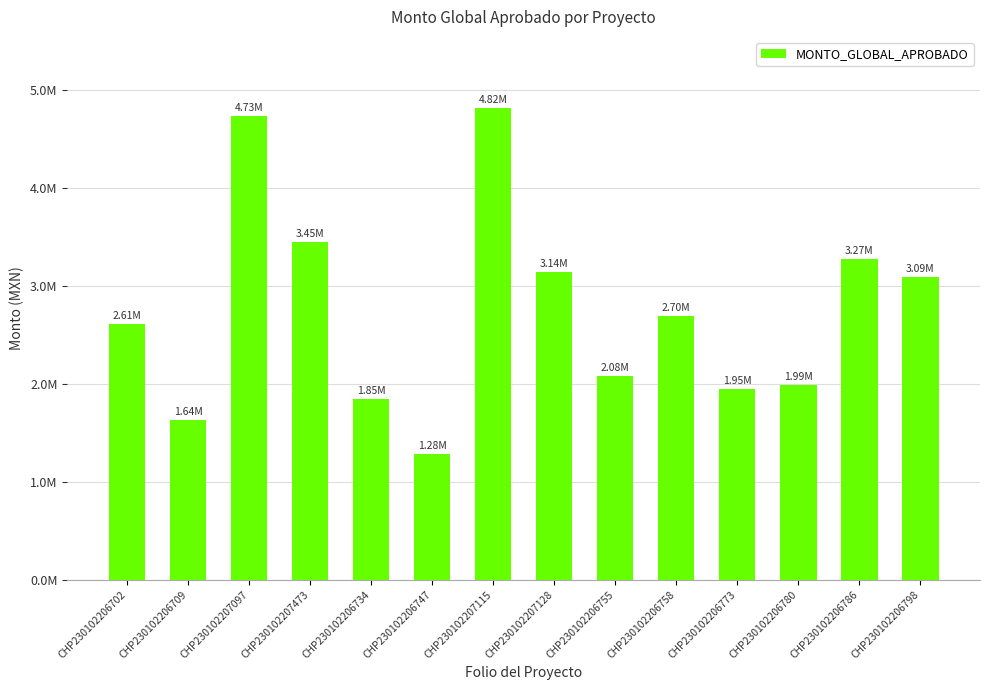

Does the chart contain any negative values?

No